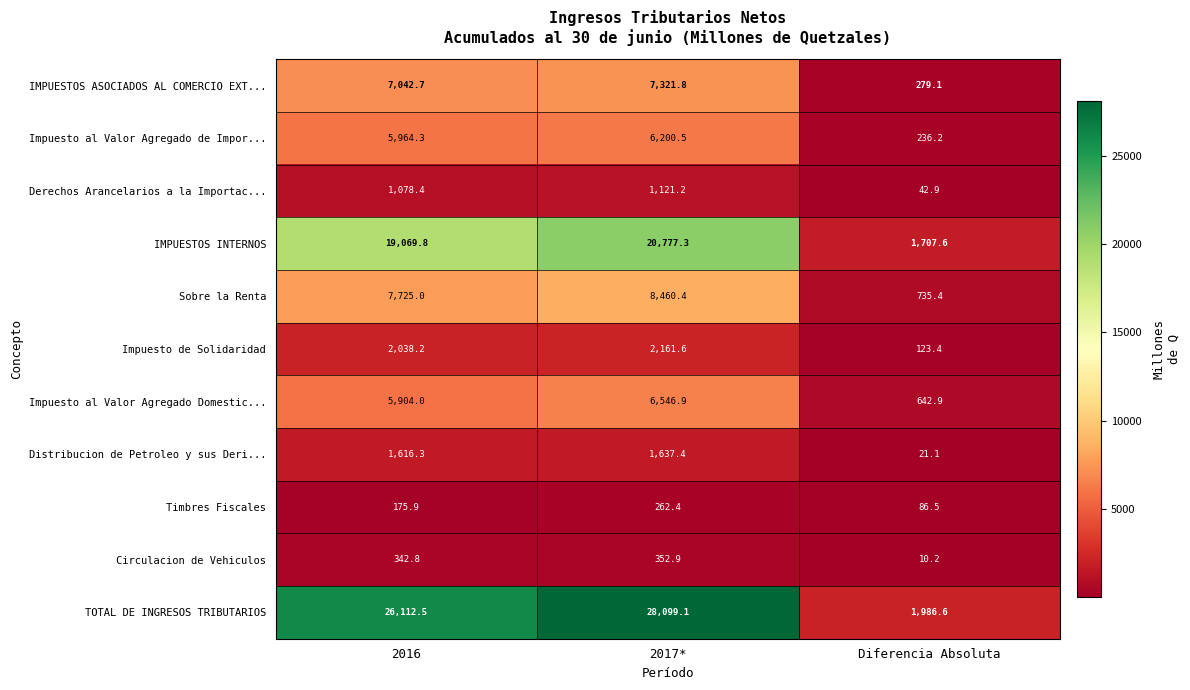

Is it true that Impuesto de Solidaridad equals 2038.2 at 2016?

True